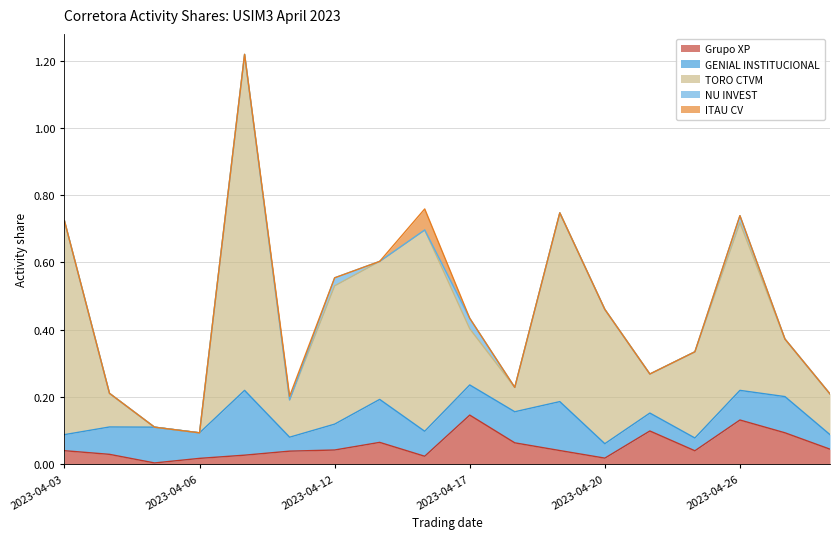

Rank the series by their maximum value, from lowest to highest.

NU INVEST, ITAU CV, Grupo XP, GENIAL INSTITUCIONAL, TORO CTVM